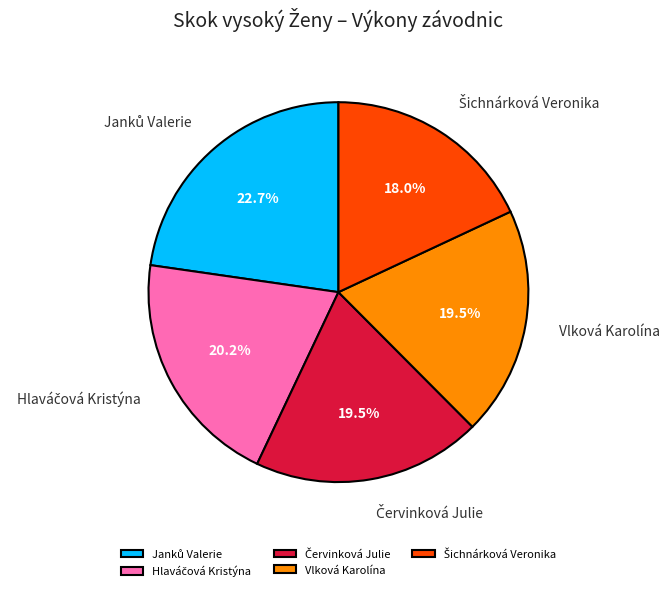

Does Vlková Karolína account for over 50% of the chart?

No